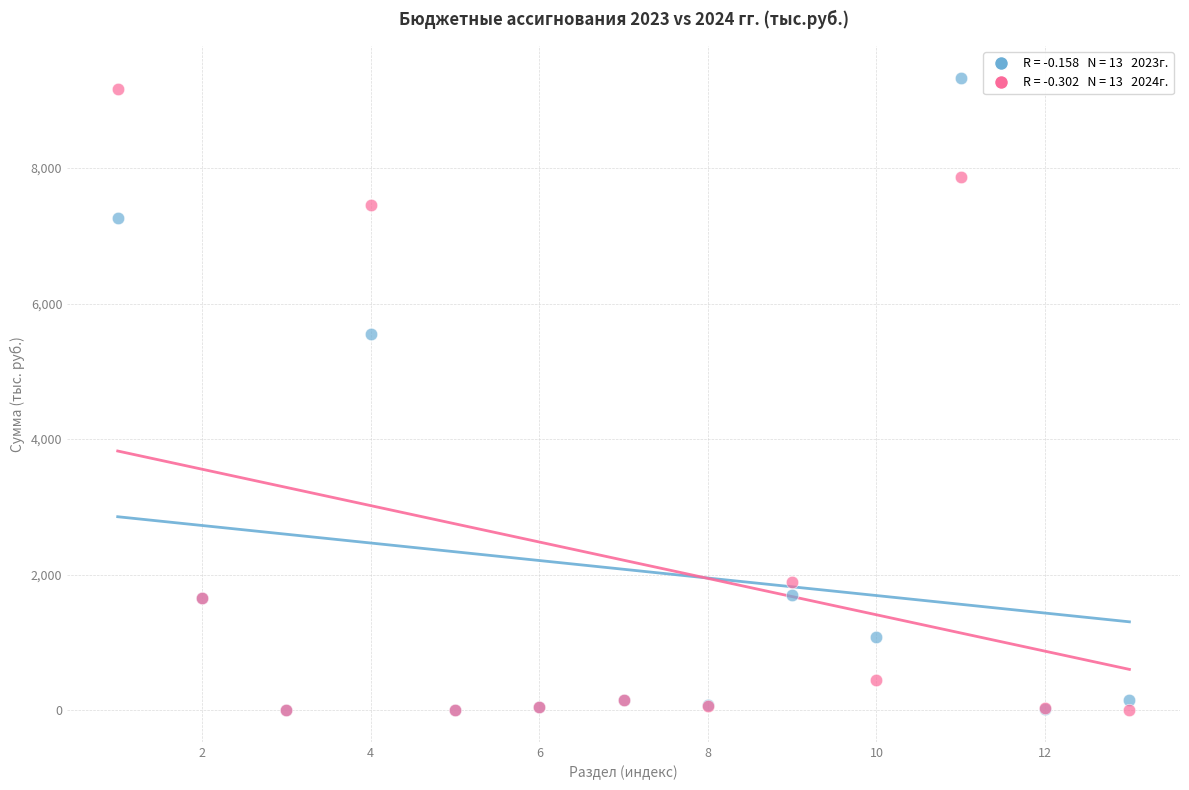

Across all series, what Y value is closest to 4665?

5554.3